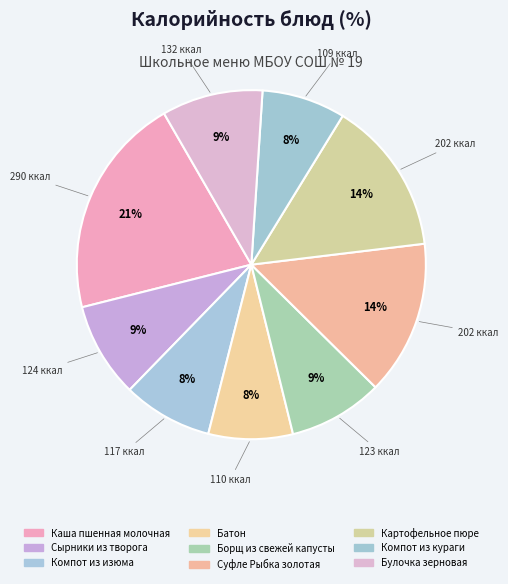

Rank the categories by value from lowest to highest.

Компот из
кураги, Батон, Компот из
изюма, Борщ из свежей
капусты, Сырники из
творога, Булочка
зерновая, Суфле Рыбка
золотая, Картофельное
пюре, Каша пшенная
молочная